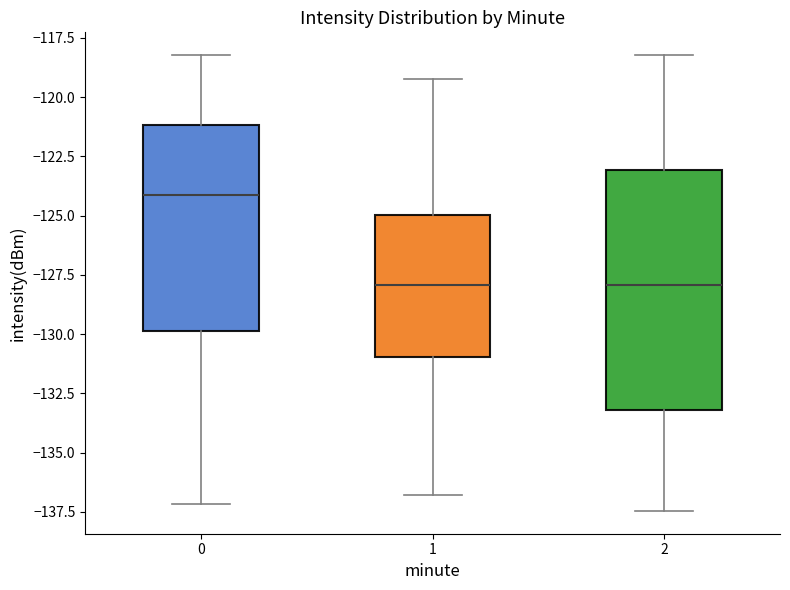

Reading left to right, transcribe this box plot: for each box, give where its median line is, the range the box spans, and where its two whiskers end, as read against the y-axis. The values are not printed on the chart, so give them approximately, as read against the axis.

0: median -124.0, box -130.0 to -121.0, whiskers -137.0 to -118.0
1: median -128.0, box -131.0 to -125.0, whiskers -137.0 to -119.0
2: median -128.0, box -133.0 to -123.0, whiskers -137.5 to -118.0